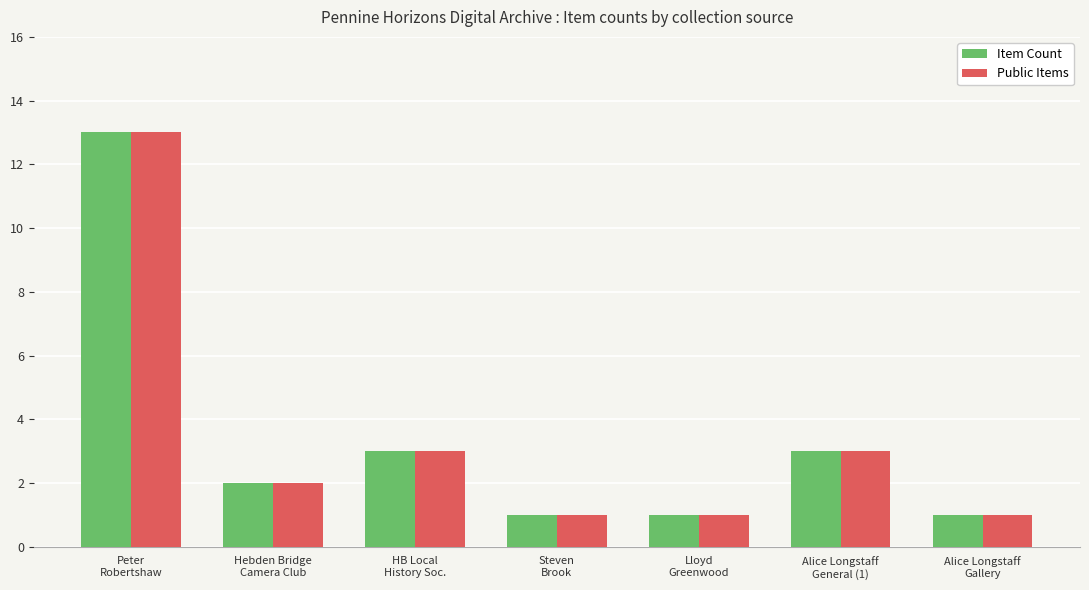

What value does the Public Items series have at Lloyd
Greenwood?

1